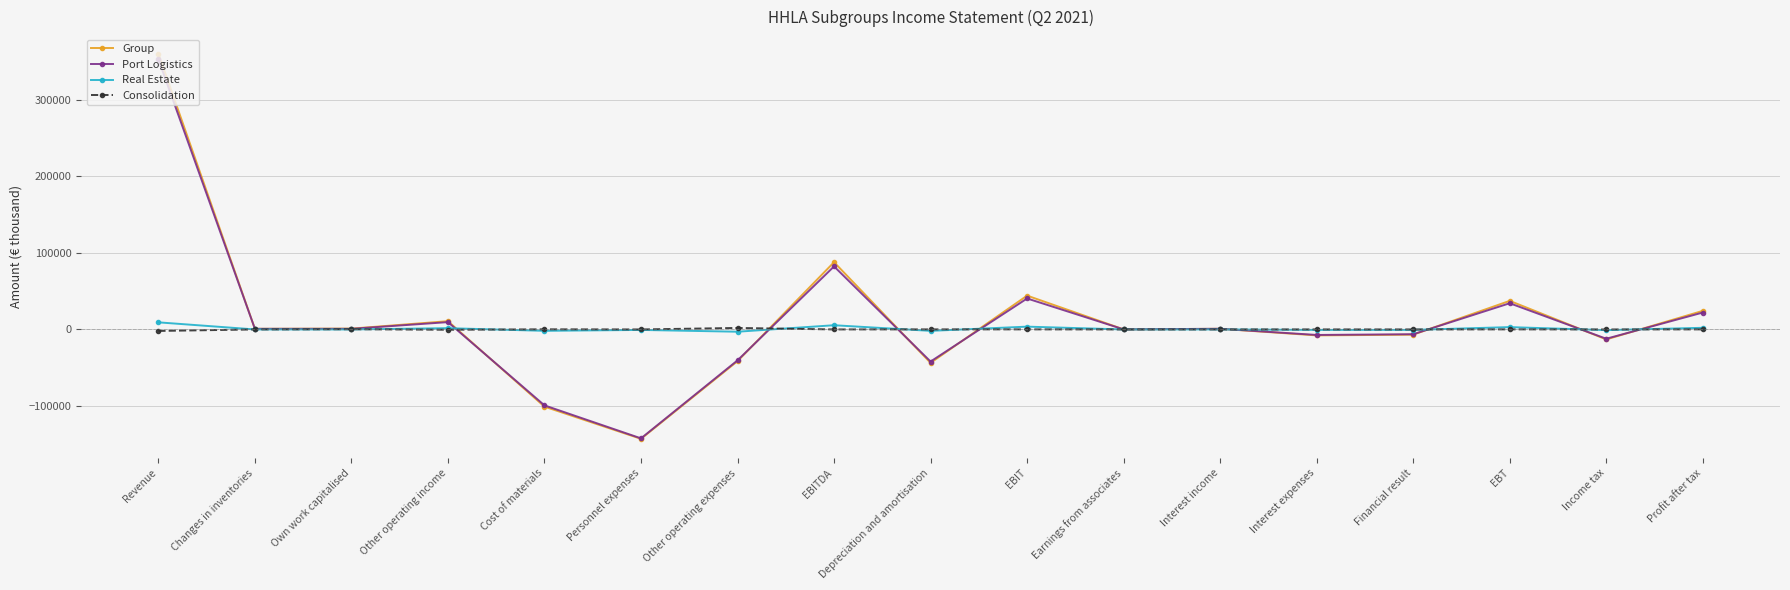

At which category is the sum across all series the highest?

Revenue